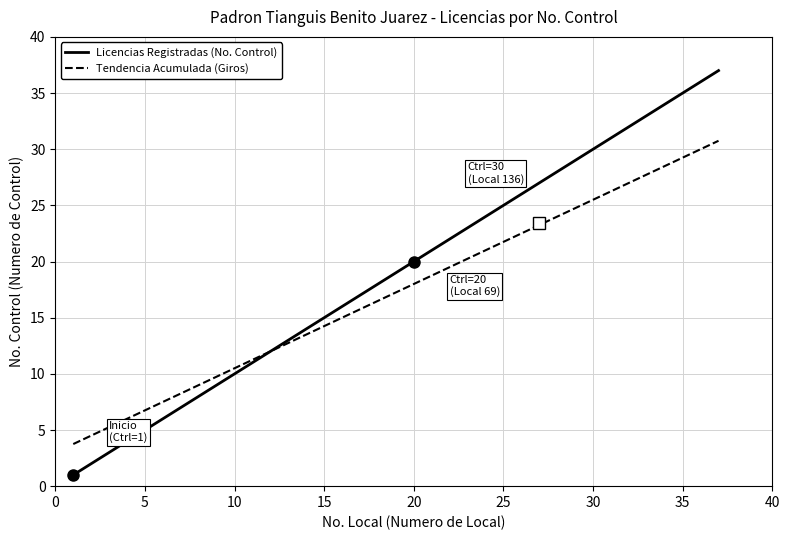

What is the sum of all Tendencia Acumulada (Giros) values?

586.5